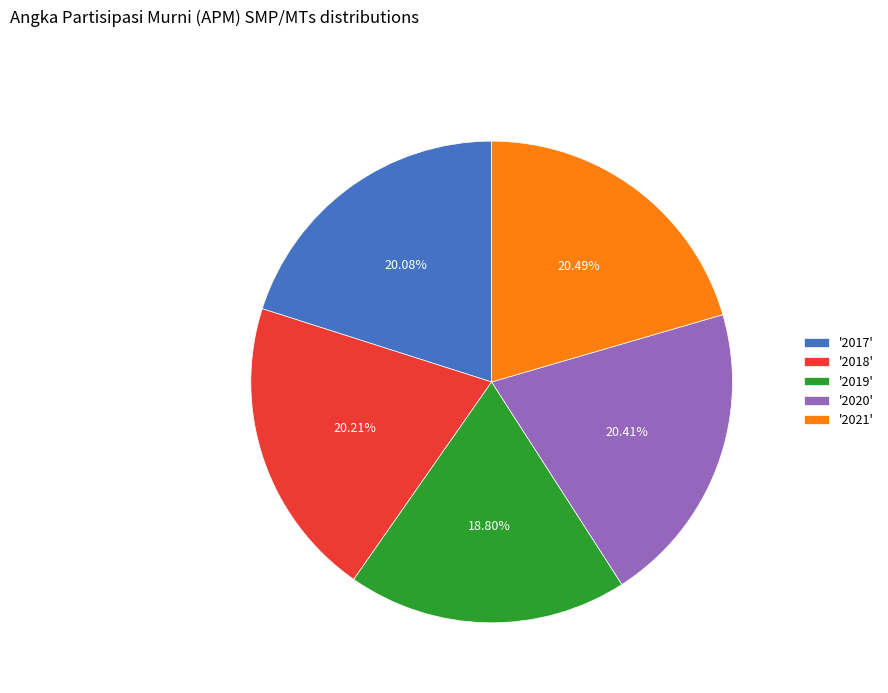

Does '2019' account for over 50% of the chart?

No